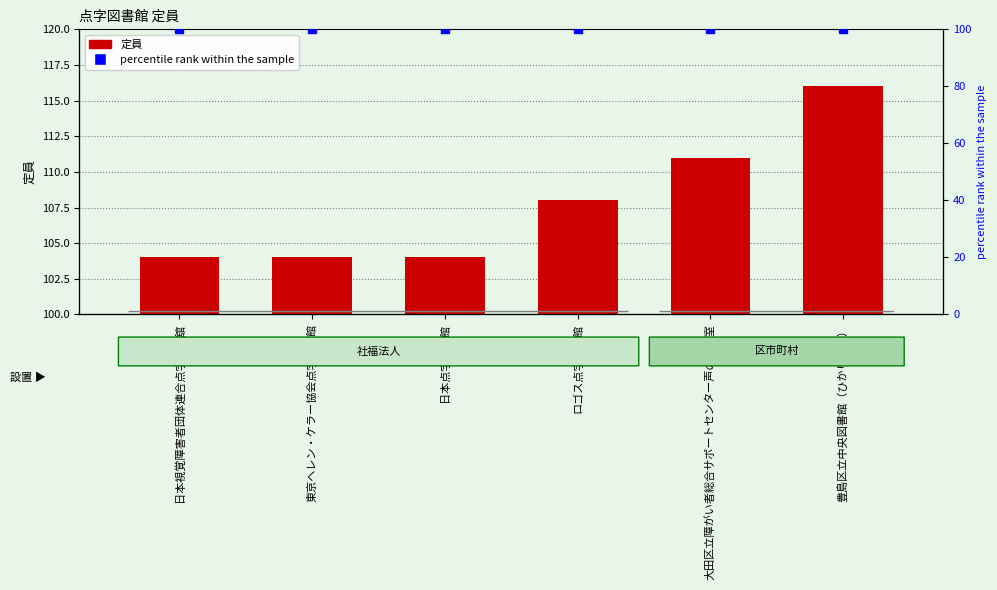

What is the total value across all series at 豊島区立中央図書館（ひかり文庫）?

216